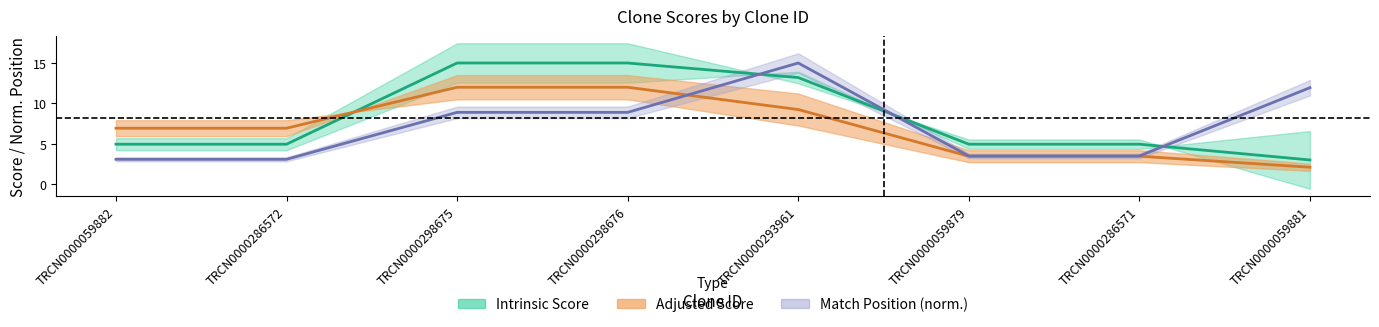

What is the label of the 3rd point from the left?

TRCN0000298675